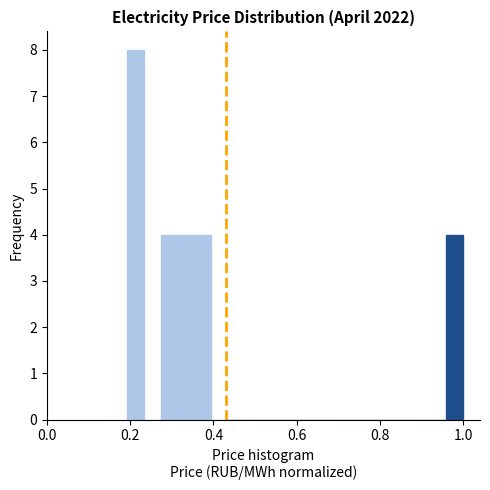

Read against the x-axis, roughly where is the centre of the tallest bar?

0.22